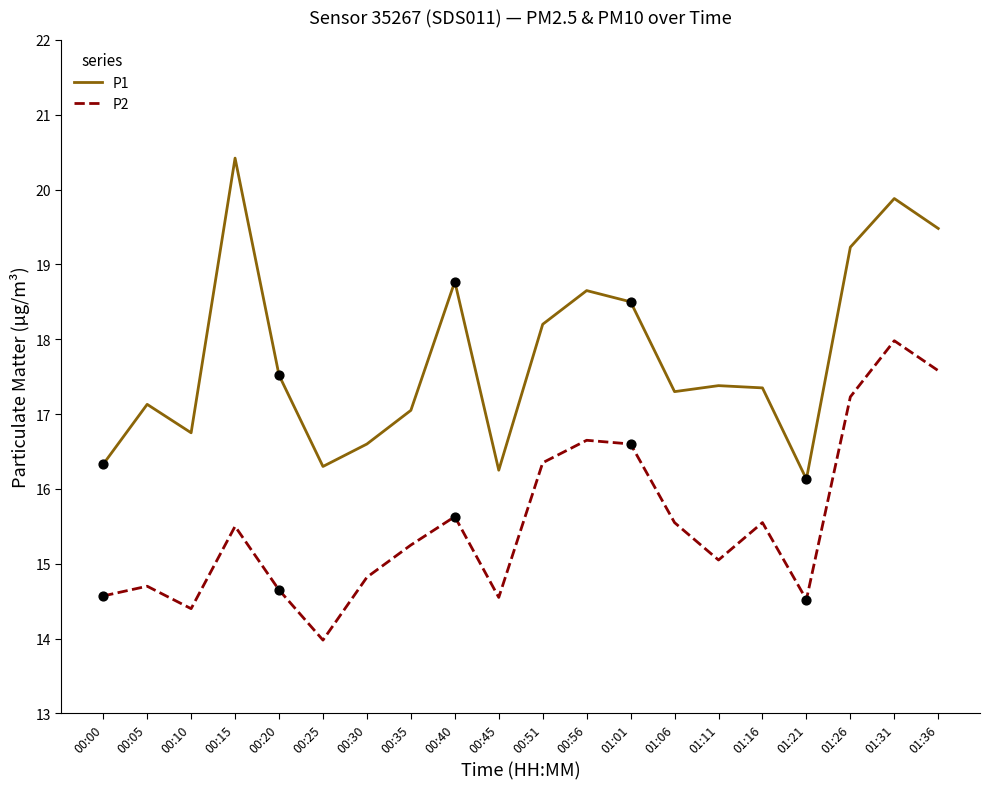

What is the spread (max minus min) of values at 01:11?

2.3